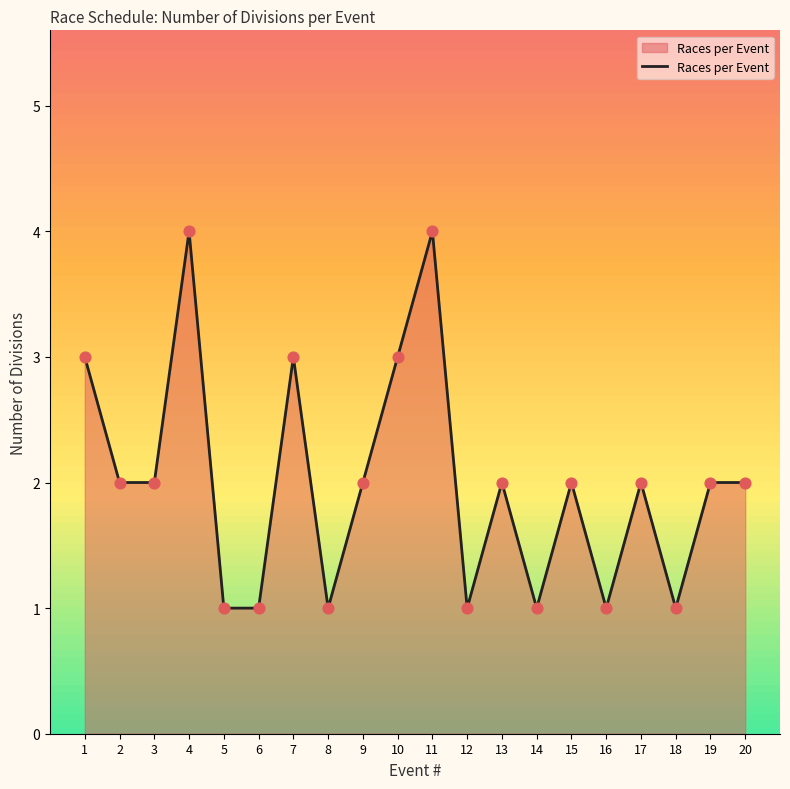

Approximately how many times larger is the value at 14 compared to 16?

1.0